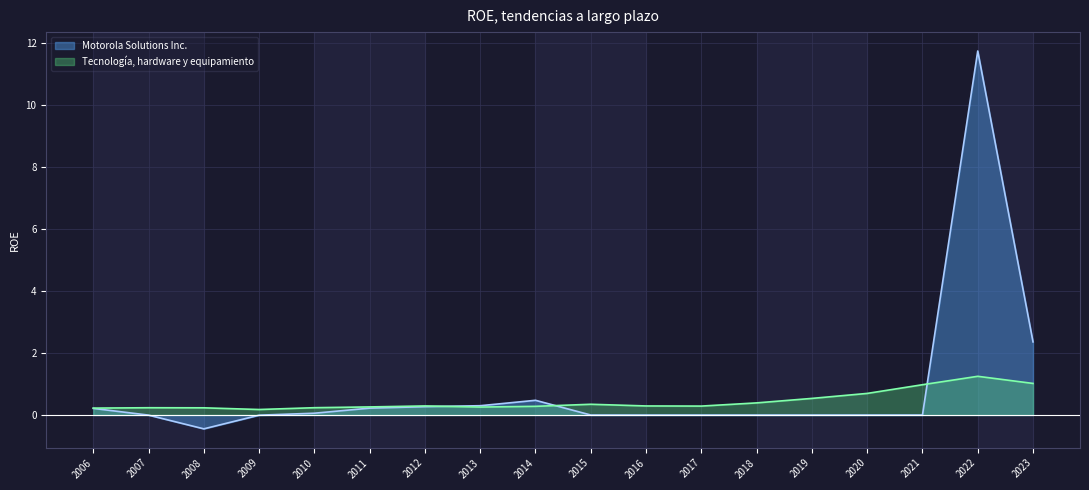

How many lines are shown in the chart?

2